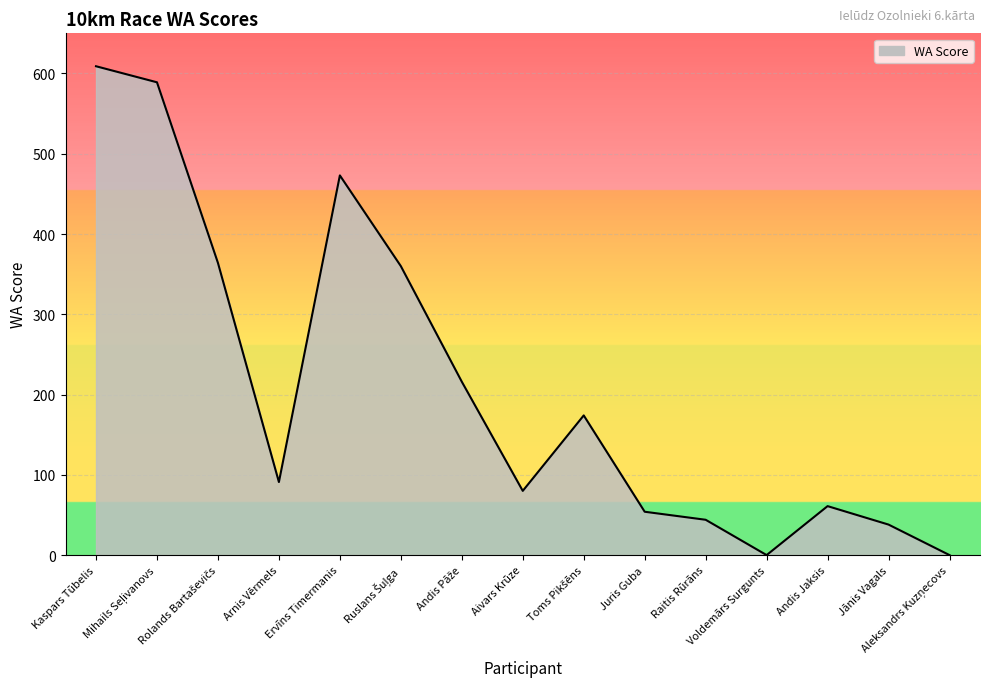

What is the maximum value shown in the chart?

609